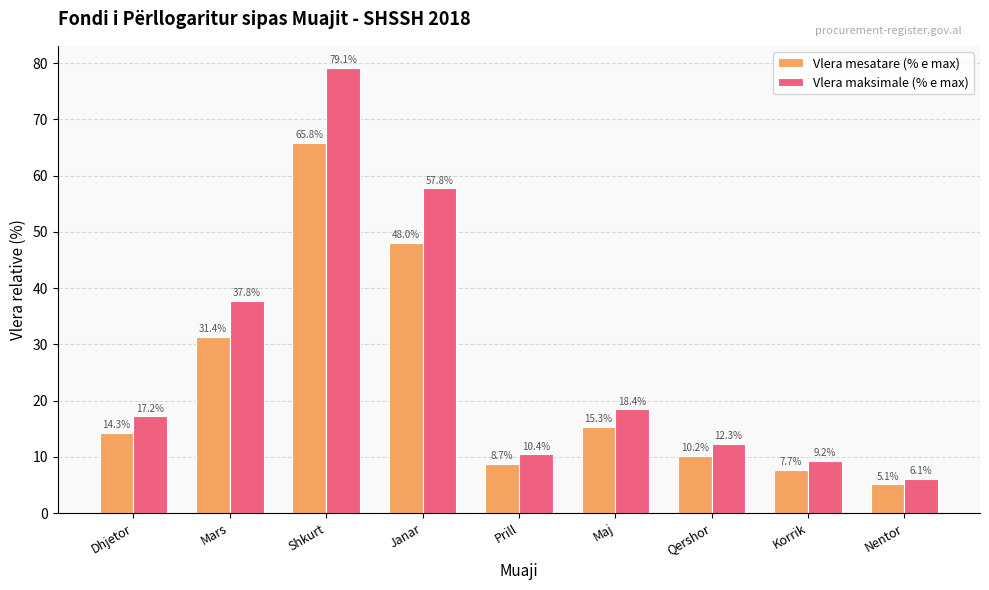

What is the highest value of the Vlera maksimale (% e max) series?

79.1